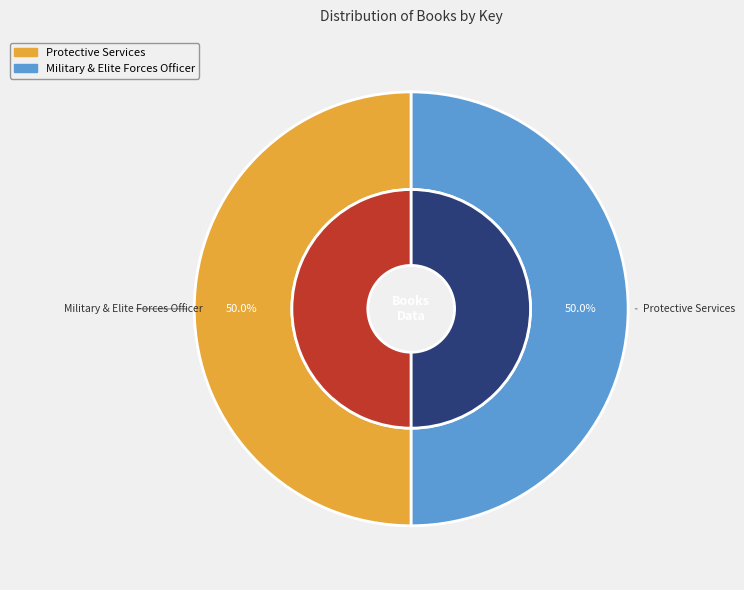

True or false: Protective Services accounts for 50% of the total.

True